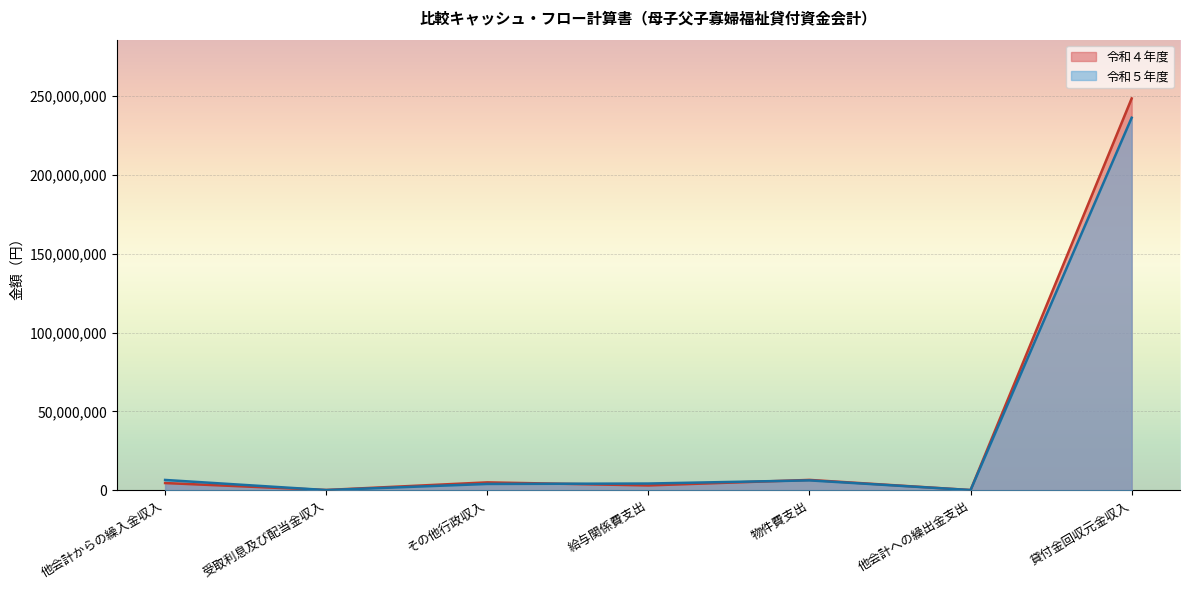

Which label corresponds to the largest value in the chart?

貸付金回収元金収入